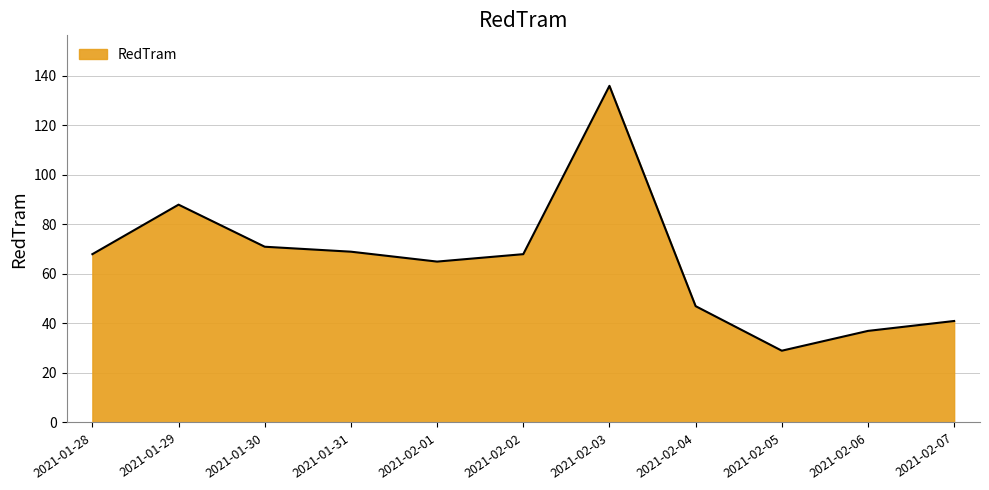

What is the maximum value shown in the chart?

136